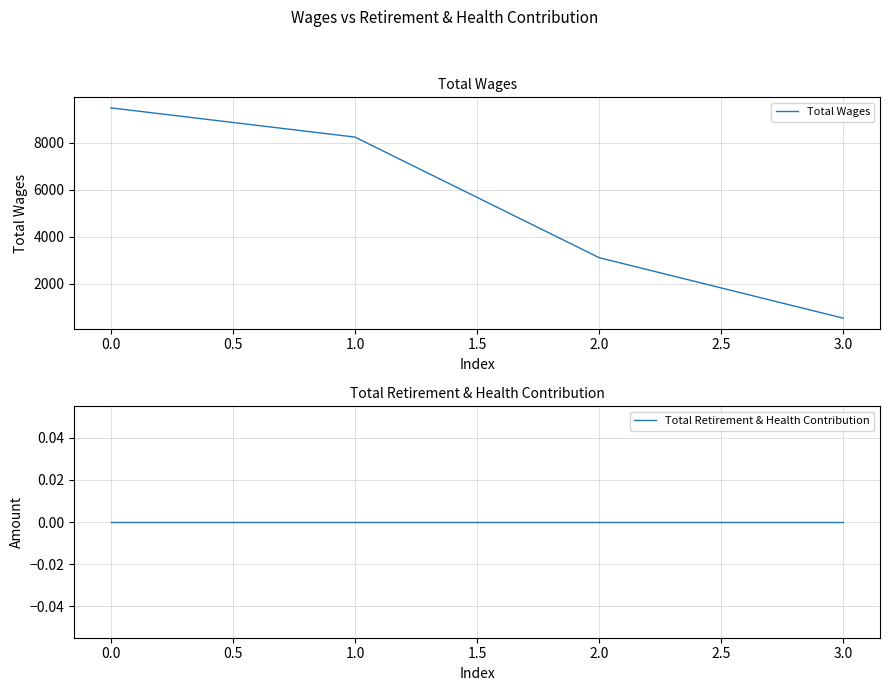

Rank the series by their maximum value, from highest to lowest.

Total Wages, Total Retirement & Health Contribution